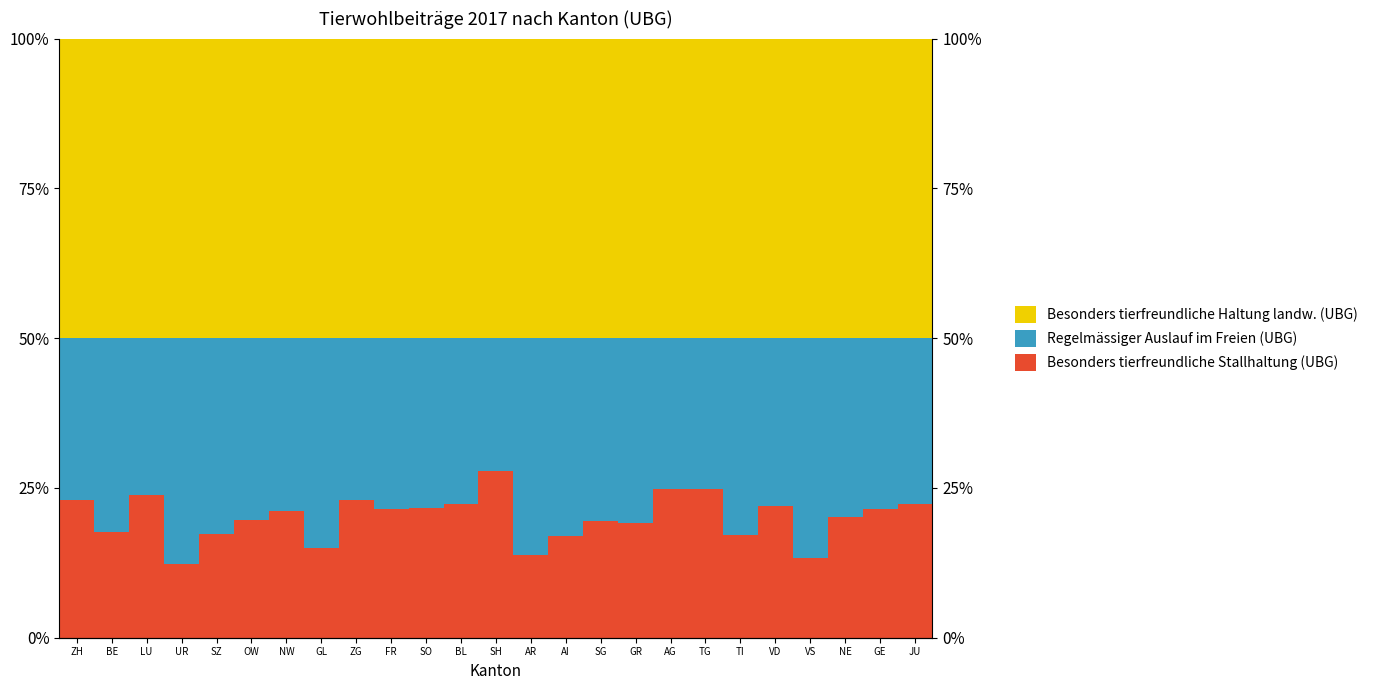

Rank the categories by Besonders tierfreundliche Haltung landw. (UBG) value from lowest to highest.

GE, TI, AG, SG, FR, ZH, BE, ZG, SO, BL, SH, AR, AI, GR, TG, VD, JU, LU, NE, SZ, VS, OW, NW, GL, UR